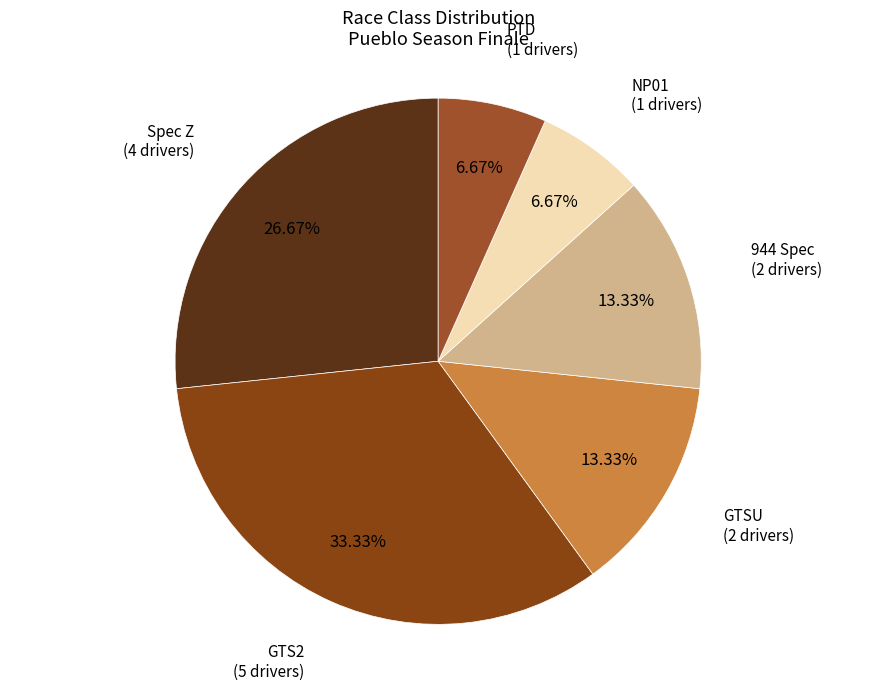

To the nearest percent, what is the average slice percentage?

17%